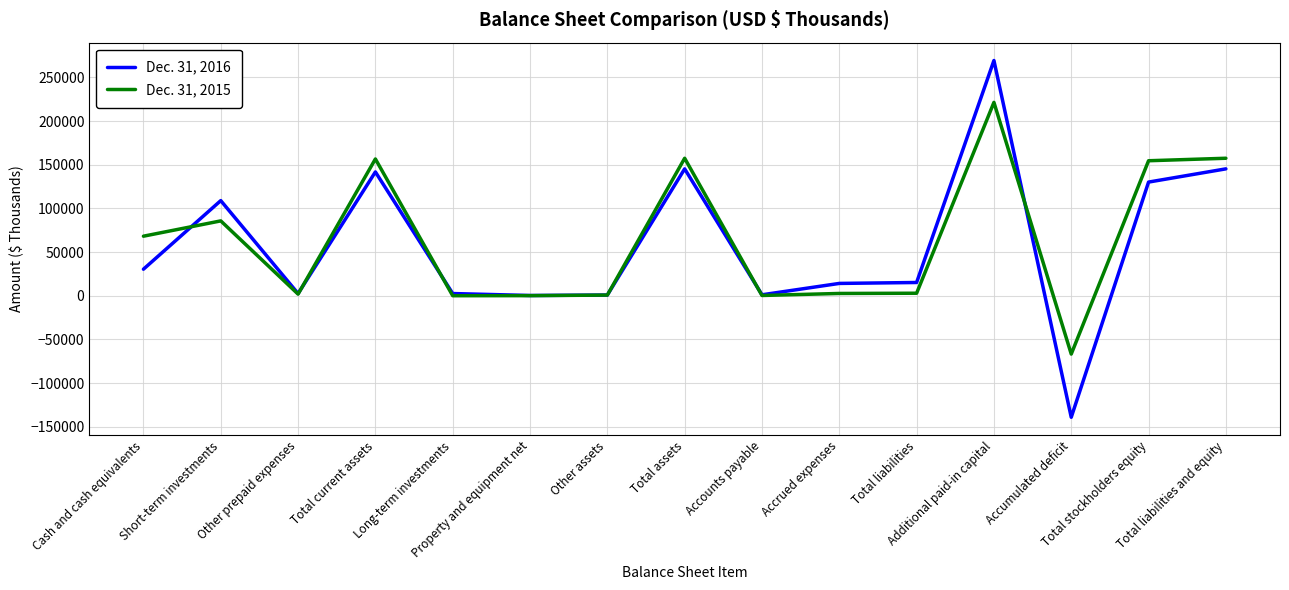

List the series in order of their peak value, lowest first.

Dec. 31, 2015, Dec. 31, 2016